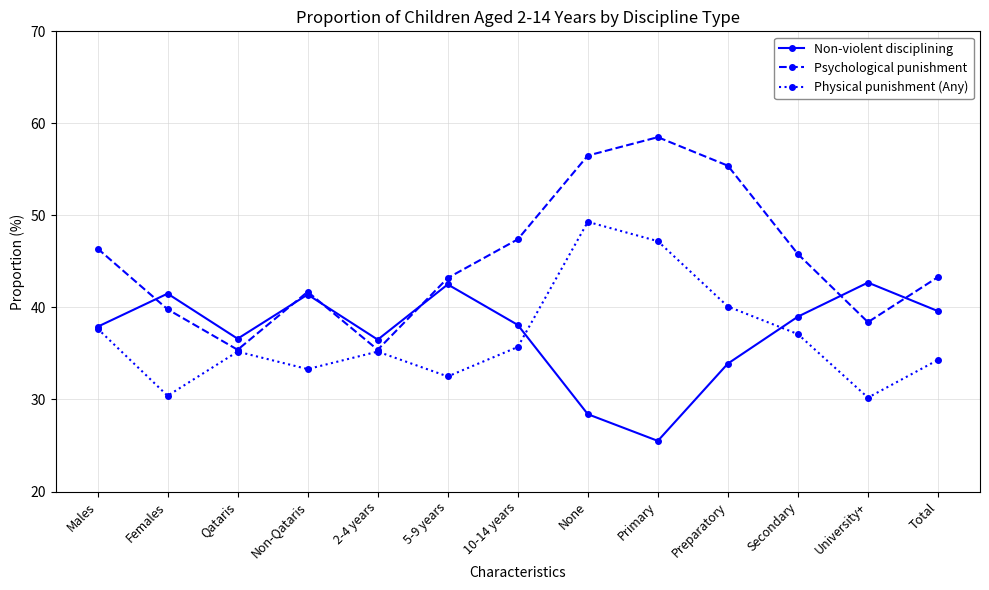

What is the label of the 13th point from the left?

Total